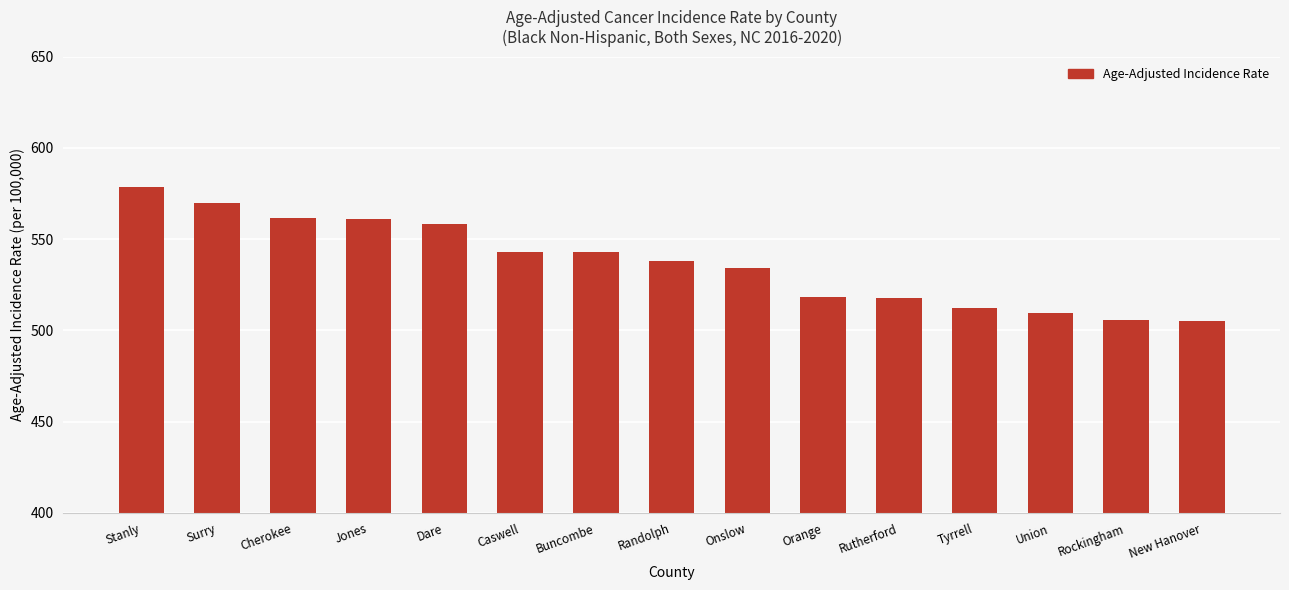

What is the smallest value displayed?

505.4